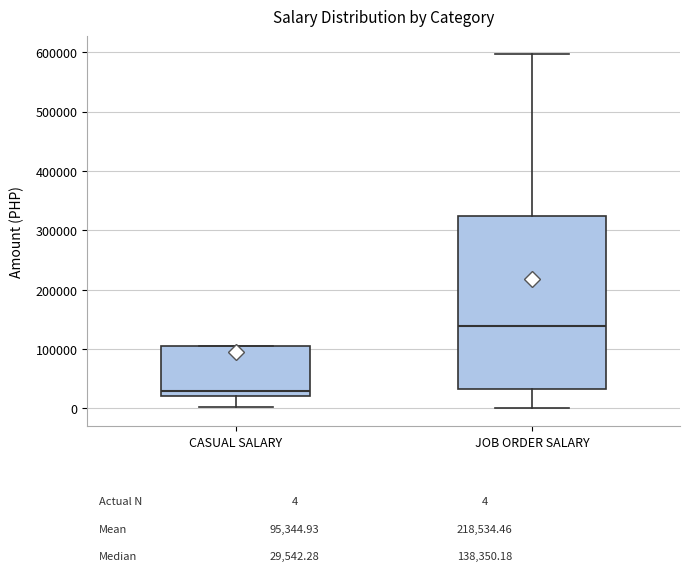

Which box's median line is the highest?

JOB ORDER SALARY